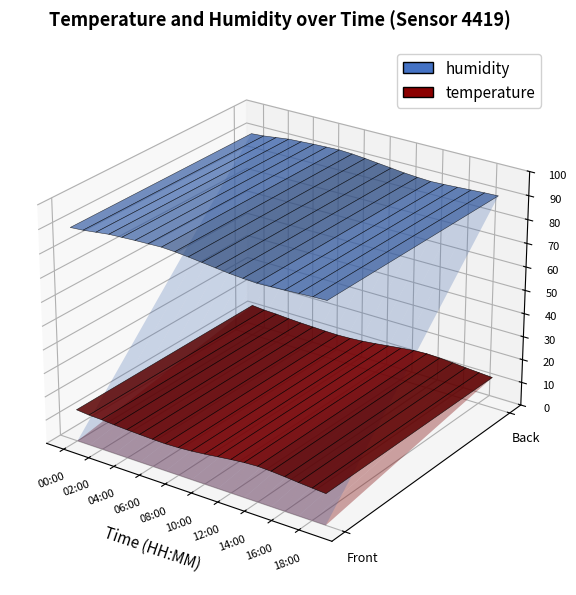

Reading left to right, what are all the values shown in this chart?

temperature: 13.5	13.0	12.8	12.4	12.1	11.9	11.7	11.6	11.8	12.2	12.8	13.5	14.2	14.8	15.1	14.9	14.5	14.0	13.6	13.2
humidity: 90.0	90.4	91.1	91.8	92.1	92.4	92.6	92.8	92.5	92.0	91.4	90.8	90.2	89.8	89.5	89.7	90.0	90.3	90.6	90.8